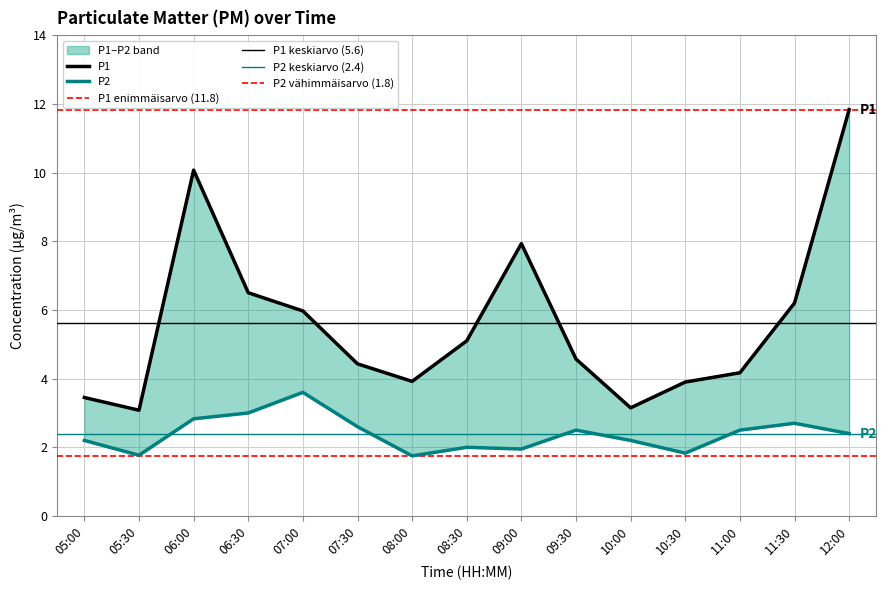

The P1 series shows 6.4 at 10:30. True or false?

False